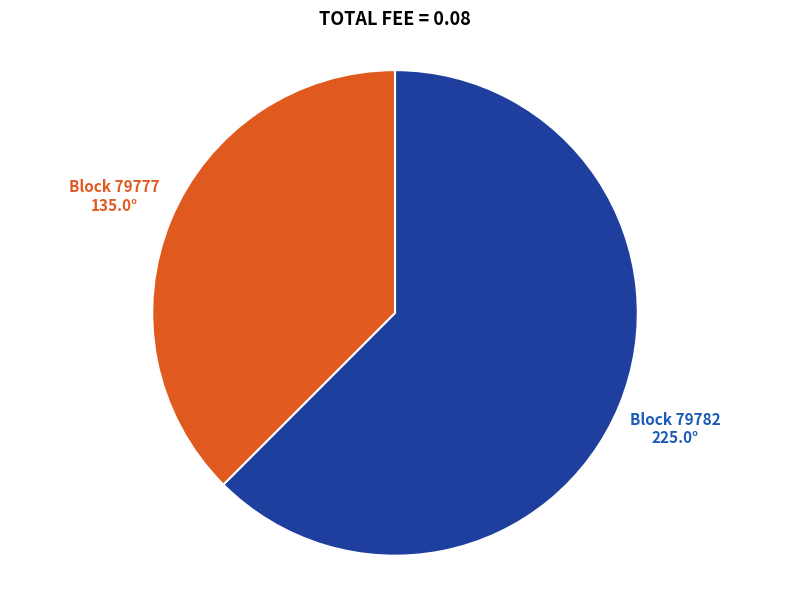

Which slice is the smallest?

Block 79777